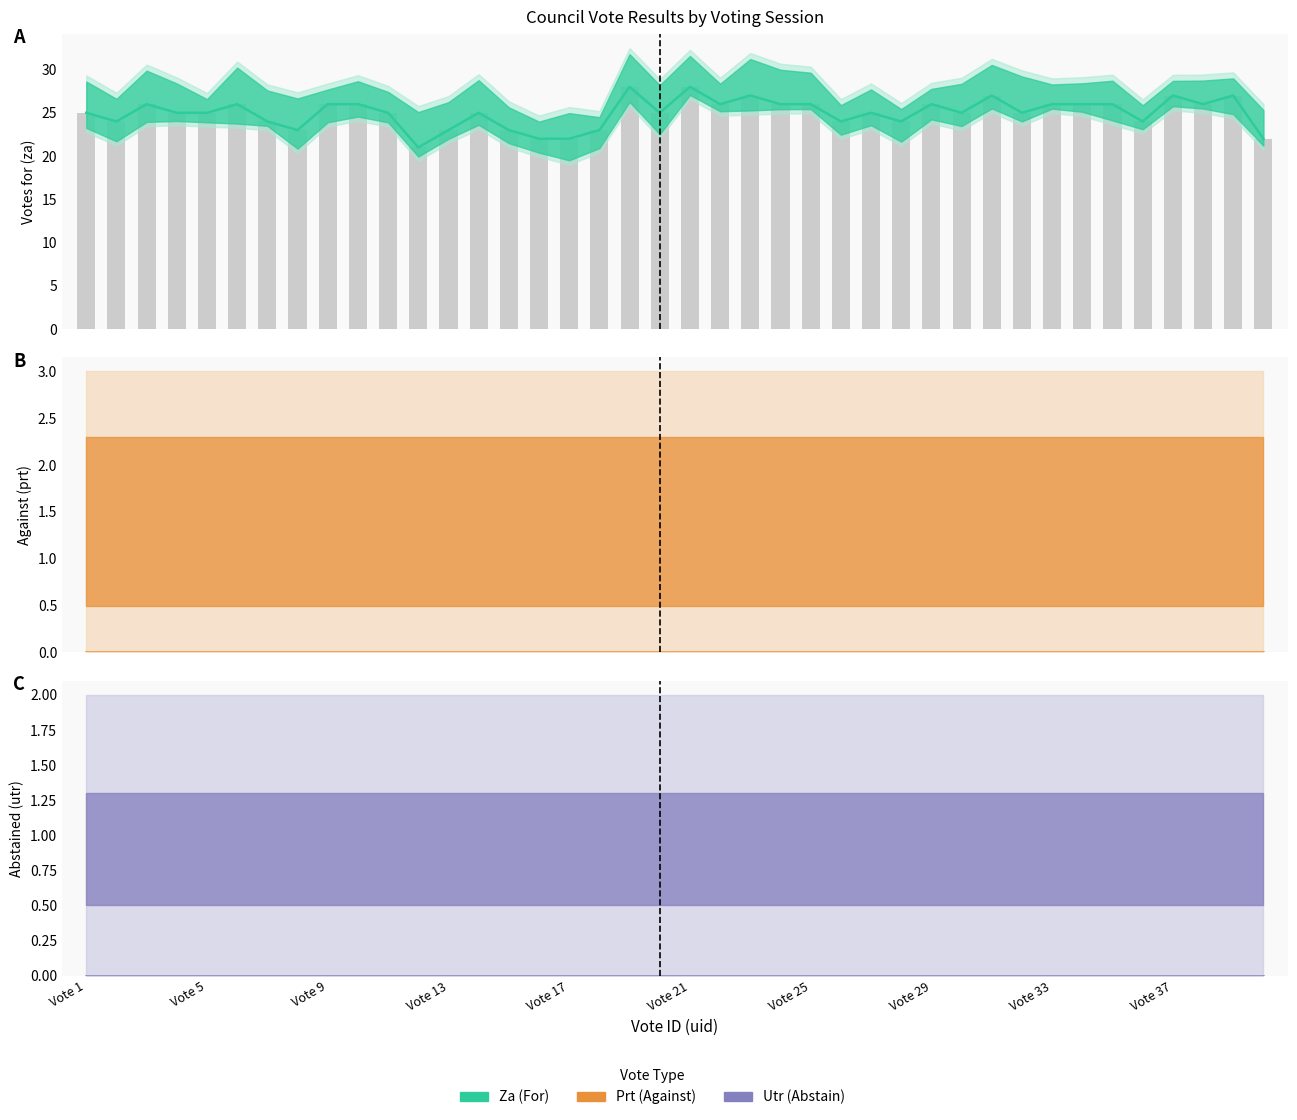

How many groups of bars are there?

40